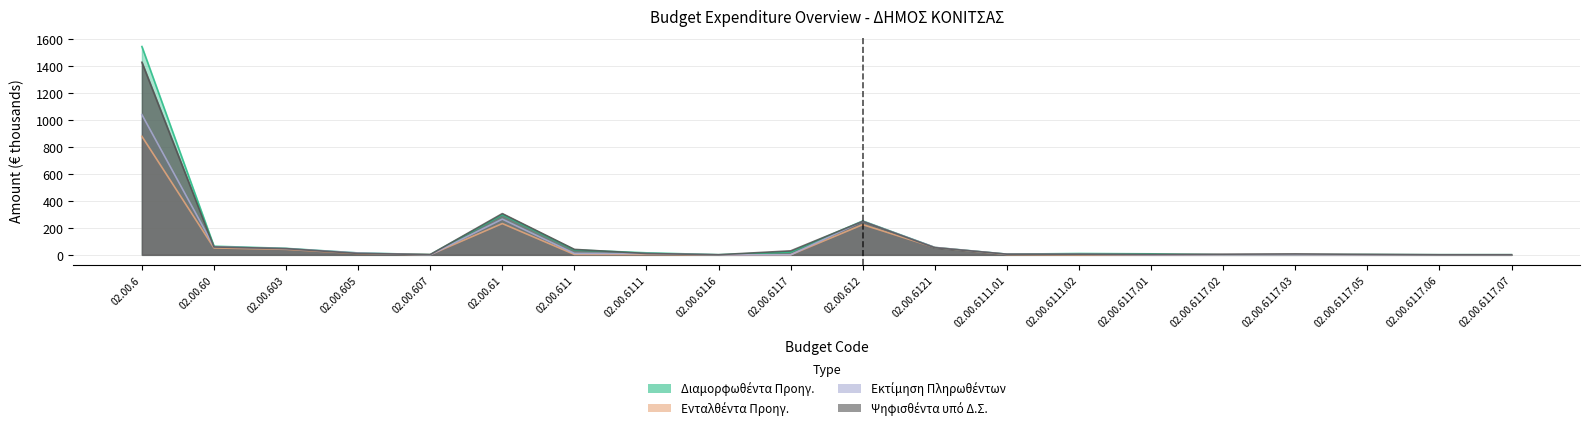

How many interior local peaks does the Ενταλθέντα Προηγ. series have?

2